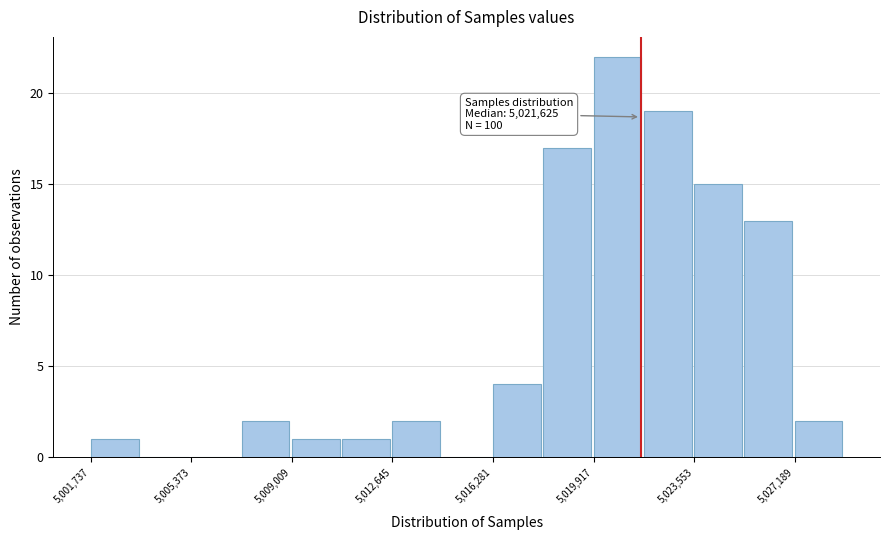

Read against the x-axis, roughly where is the centre of the tallest bar?

5021000